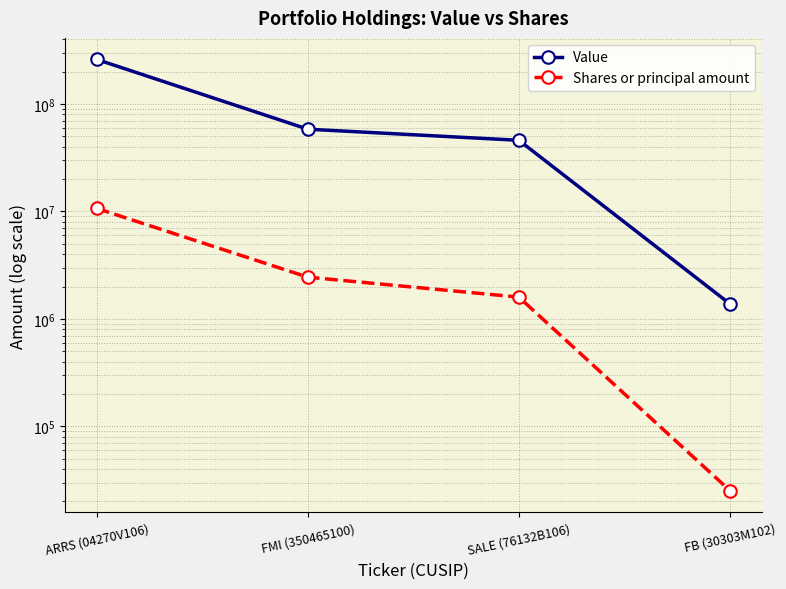

Between ARRS (04270V106) and SALE (76132B106), which is larger?

ARRS (04270V106)